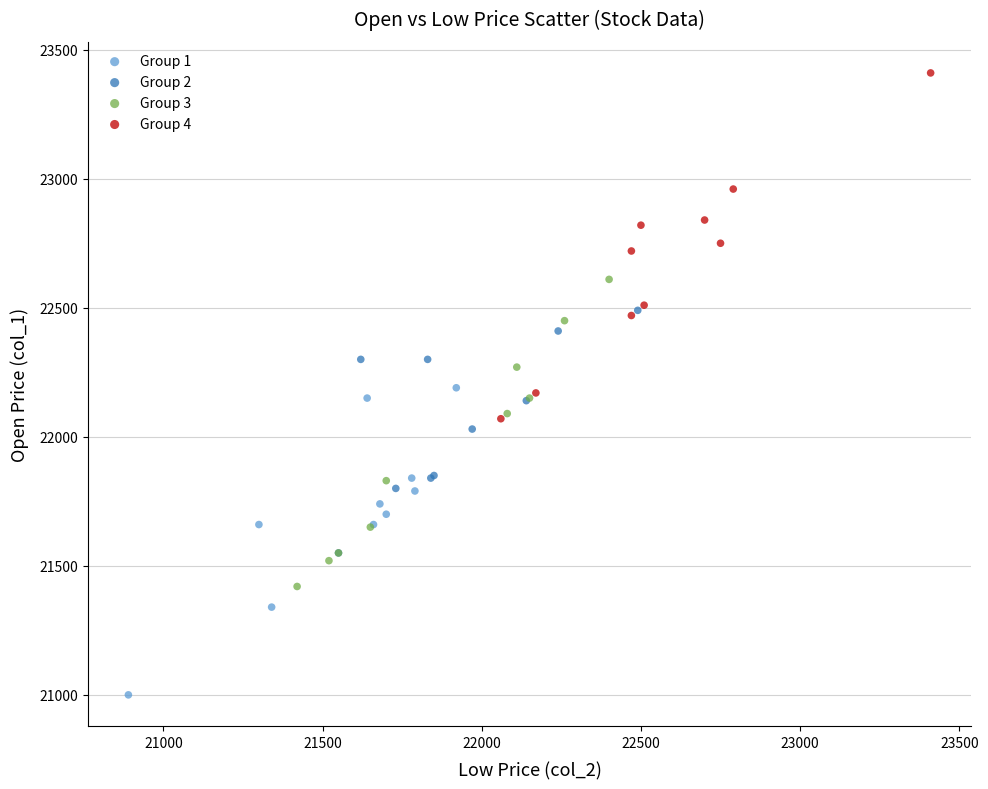

Which series reaches the minimum Y coordinate?

Group 1